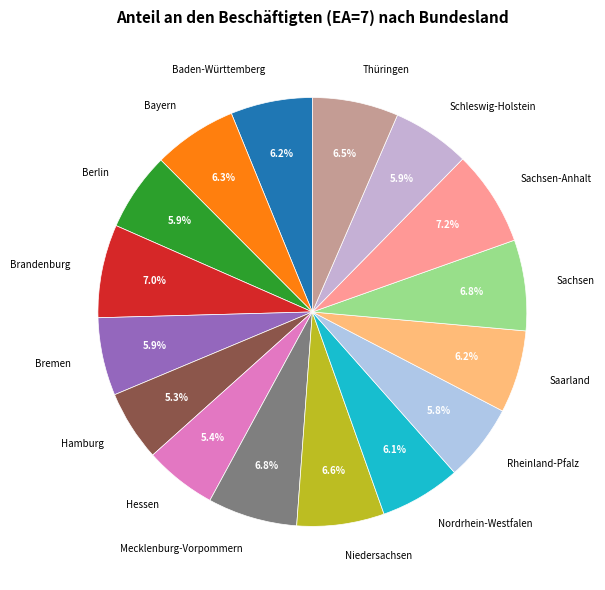

To the nearest percent, what percentage of the pie is Brandenburg?

7%